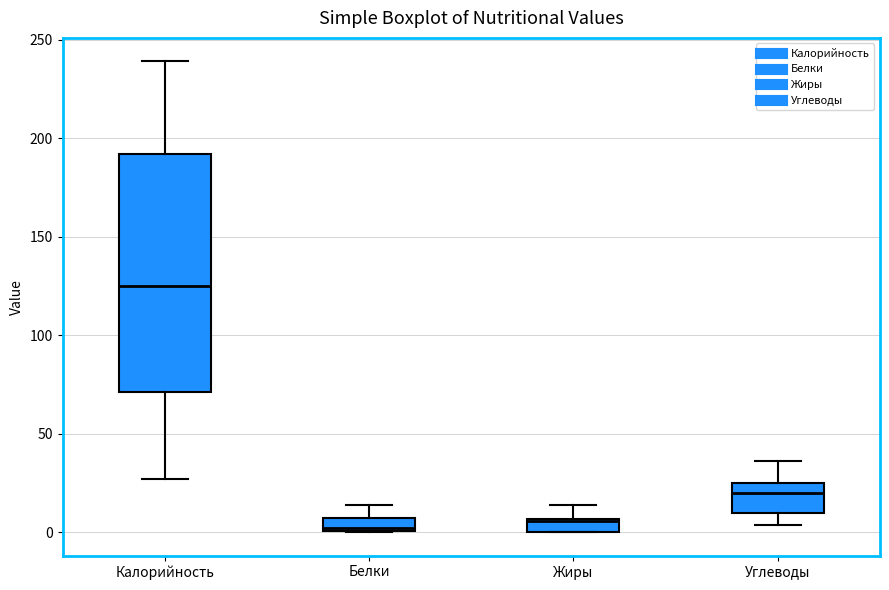

Which box's median line is the highest?

Калорийность